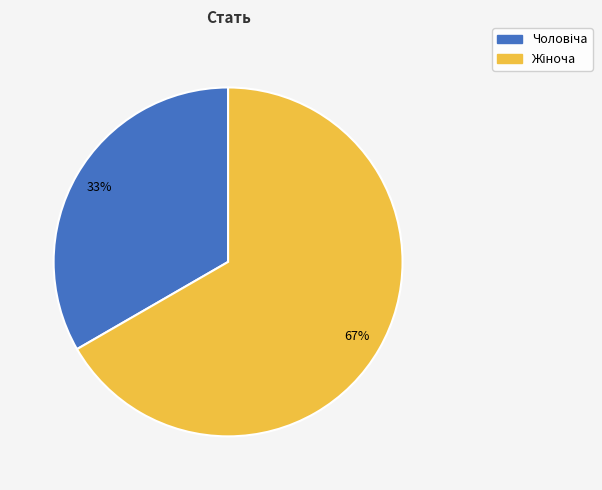

Count the number of slices in the pie.

2